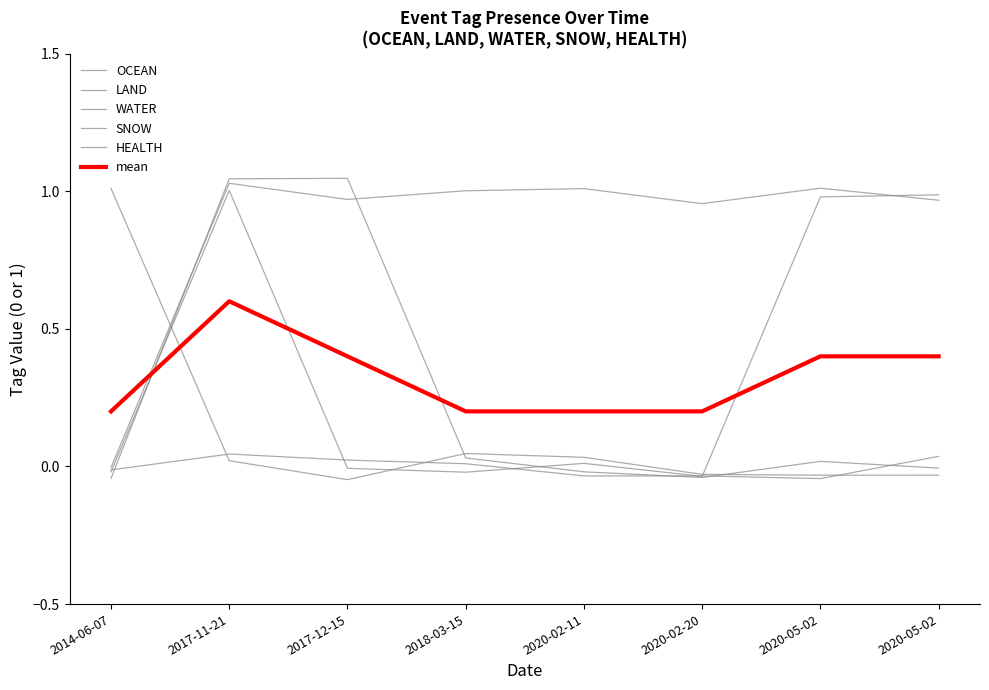

True or false: HEALTH has more than 2 interior local peaks.

False